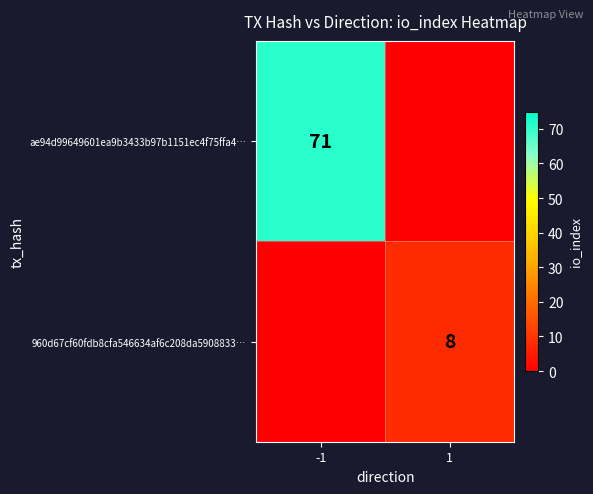

Is the value of 960d67cf60fdb8cfa546634af6c208da5908833… at 1 greater than the value of ae94d99649601ea9b3433b97b1151ec4f75ffa4… at -1?

No